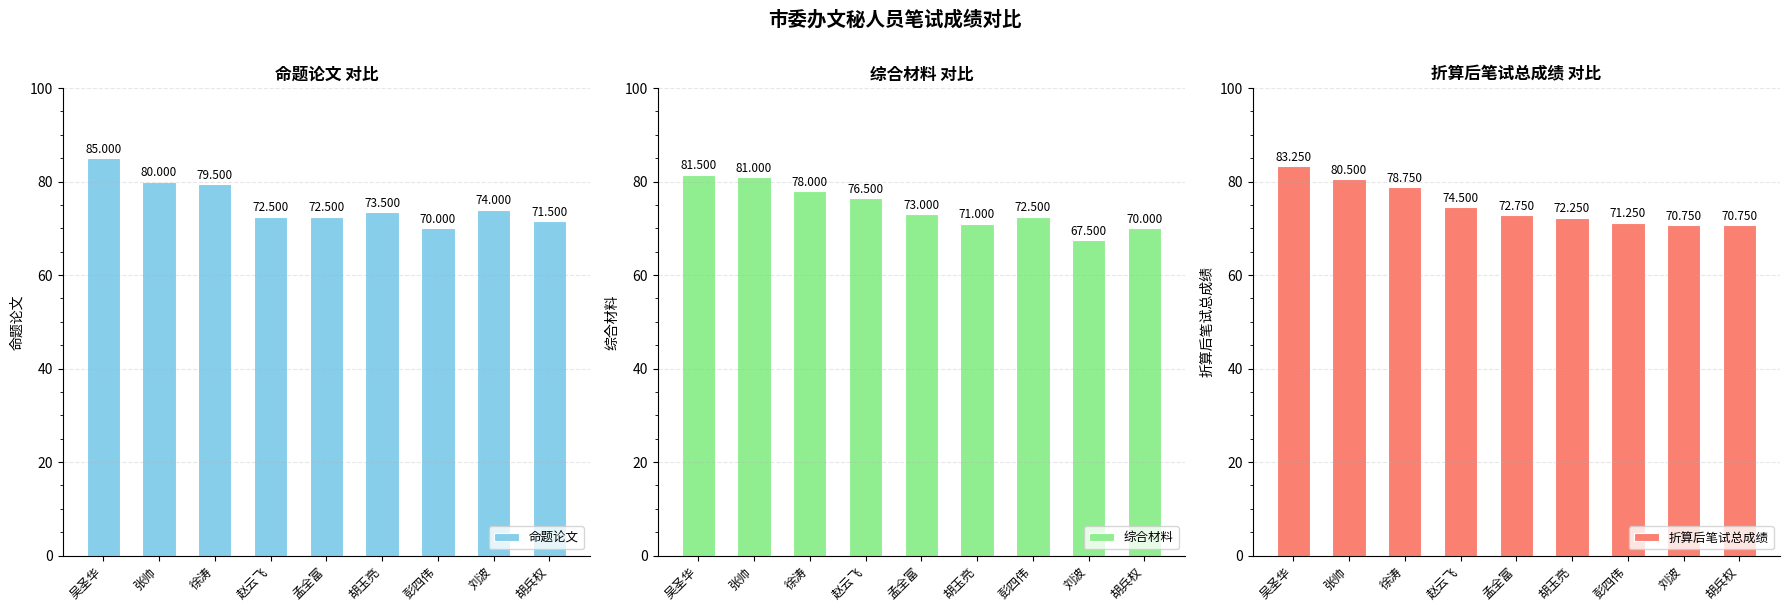

At how many categories does at least one series exceed 73?

6